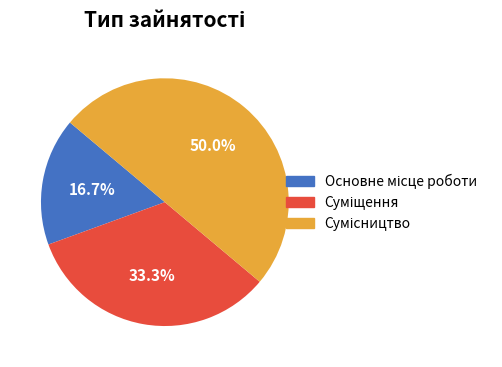

Which slice is the smallest?

Основне місце роботи